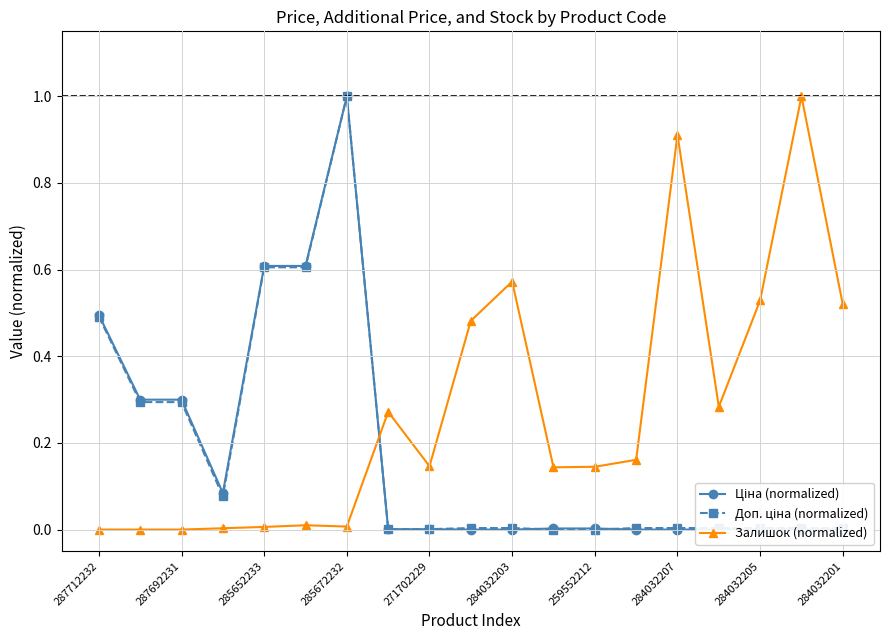

At 287712232, list the series in order from smallest to largest.

Залишок (normalized), Доп. ціна (normalized), Ціна (normalized)